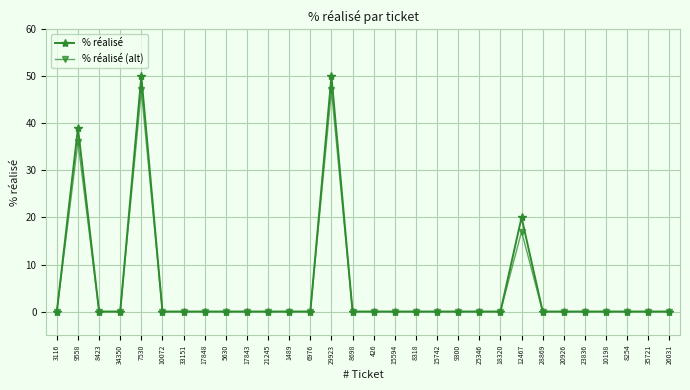

Where is % réalisé nearest to the value 25?

12467